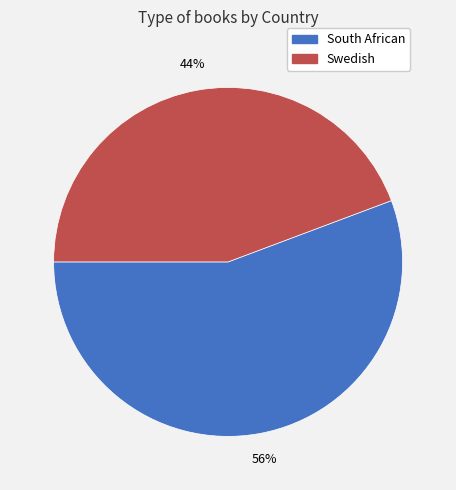

What is the ratio of the value at South African to the value at Swedish?

1.3